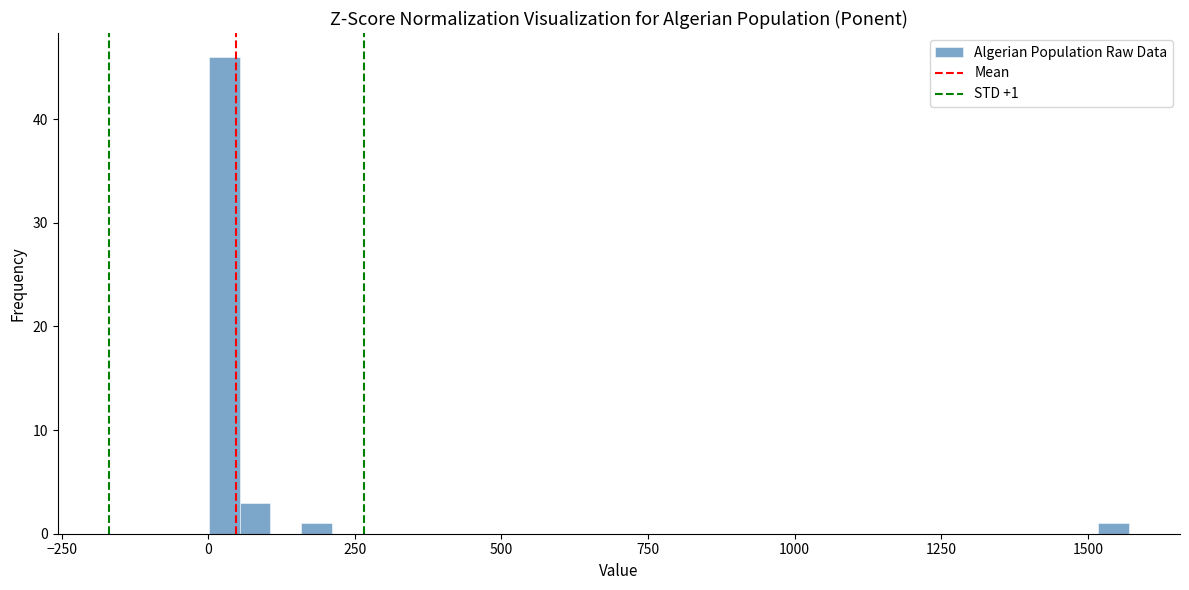

Read against the x-axis, roughly where is the centre of the tallest bar?

50